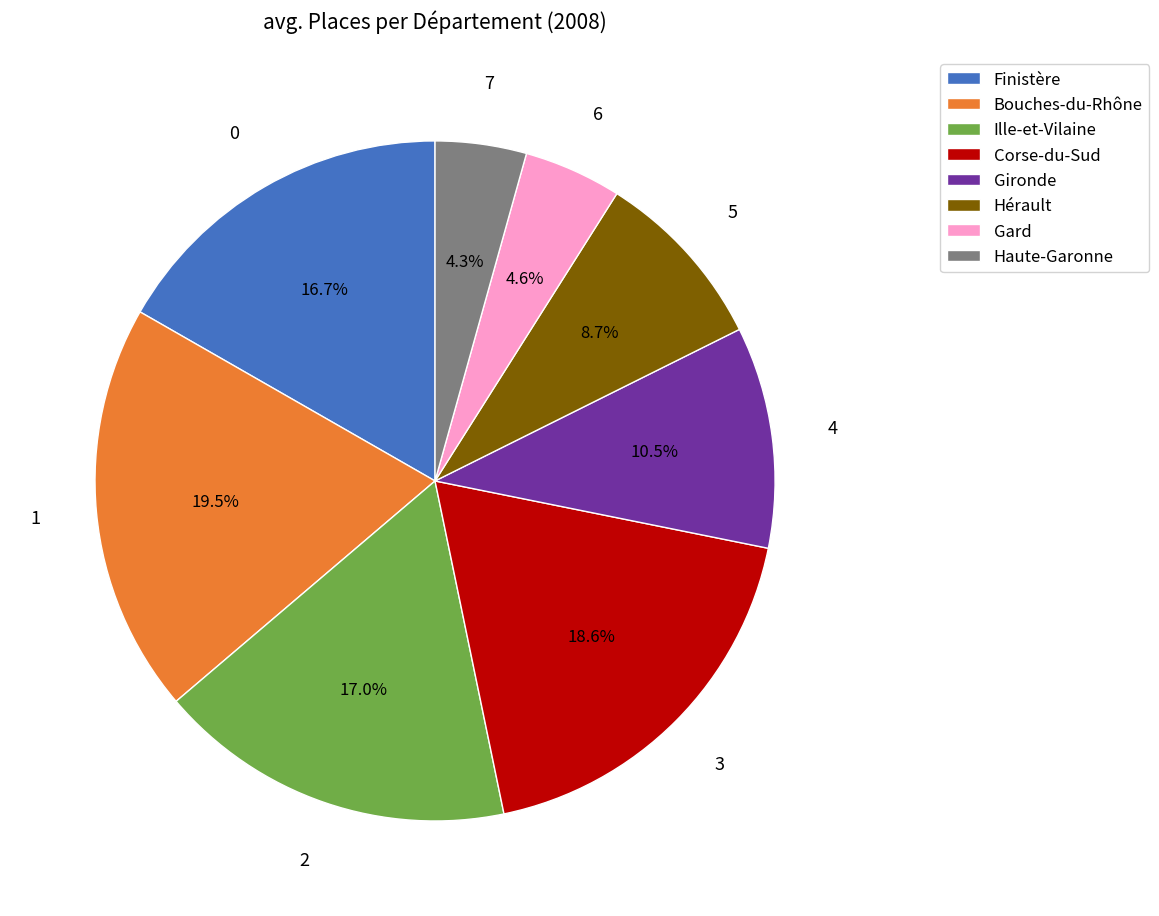

Which slice is the largest?

Bouches-du-Rhône